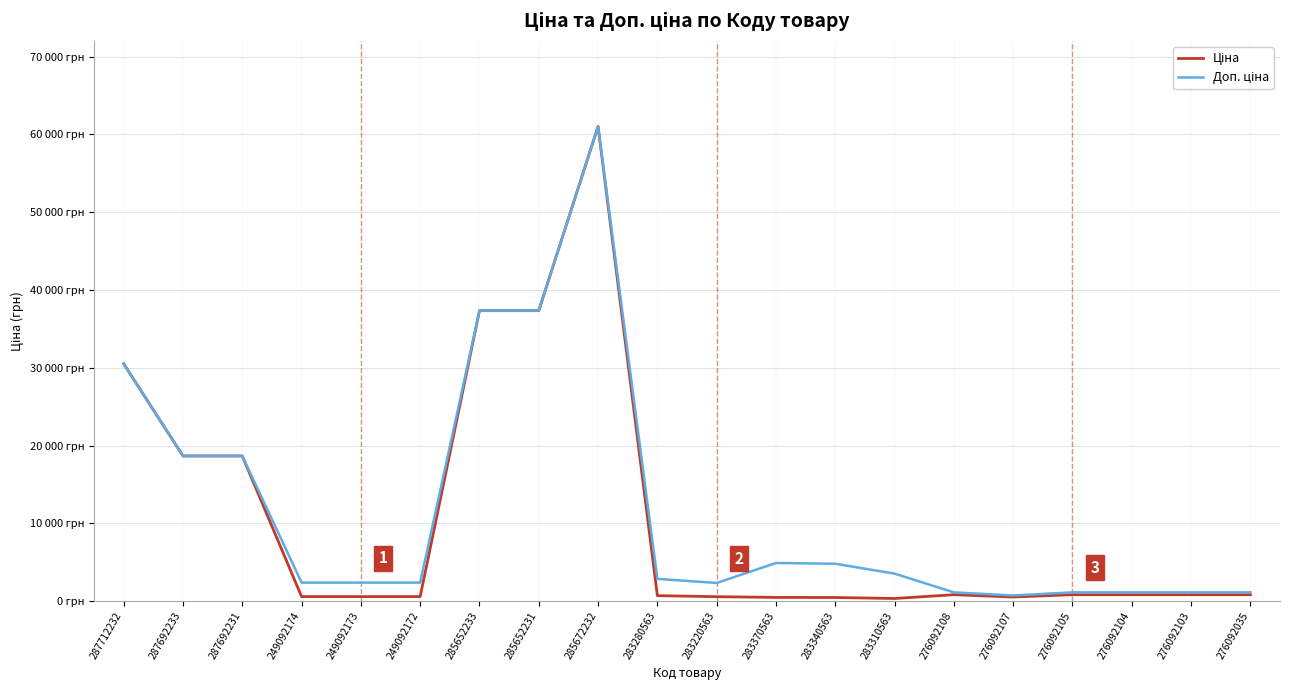

What is the value of the Доп. ціна point at the 3rd from the left?

18671.5